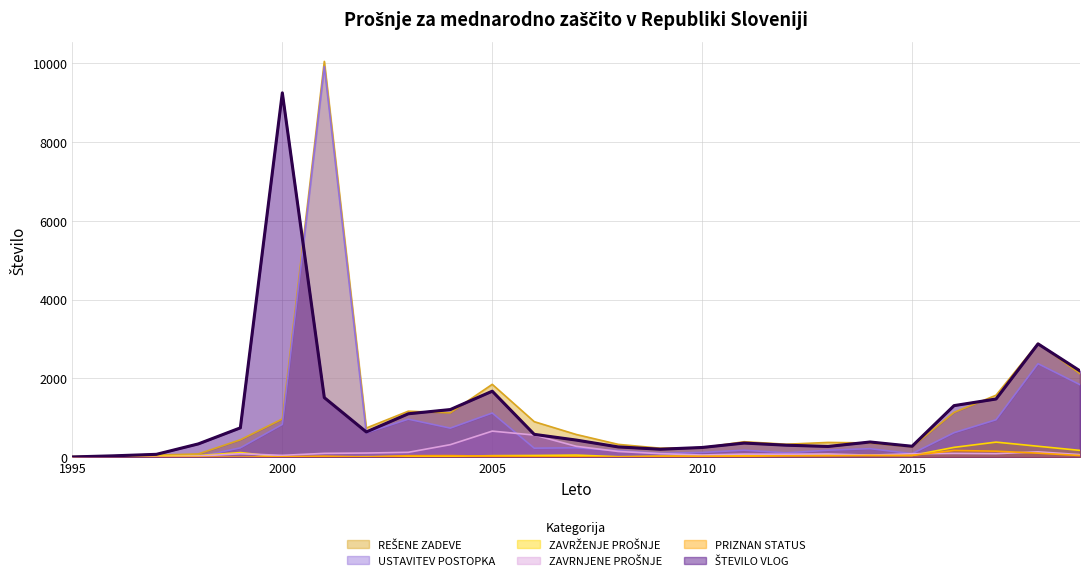

What are all the series names shown in the legend?

ŠTEVILO VLOG, REŠENE ZADEVE, USTAVITEV POSTOPKA, ZAVRŽENJE PROŠNJE, ZAVRNJENE PROŠNJE, PRIZNAN STATUS